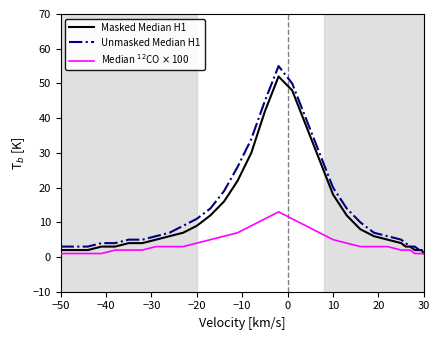

What is the maximum value shown in the chart?

55